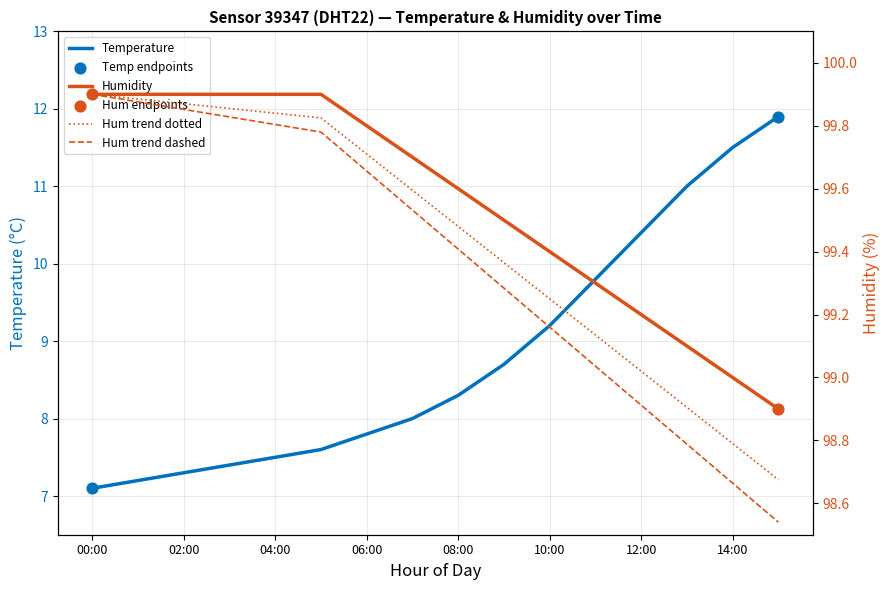

Is the value of temperature at 00:00 greater than the value of humidity at 05:00?

No